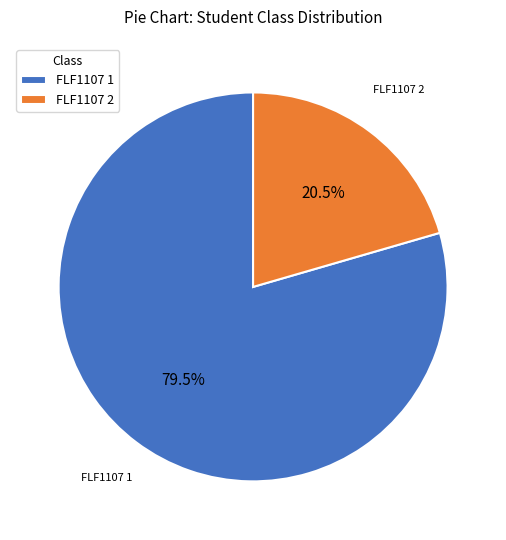

What is the smallest slice in the pie chart?

FLF1107 2